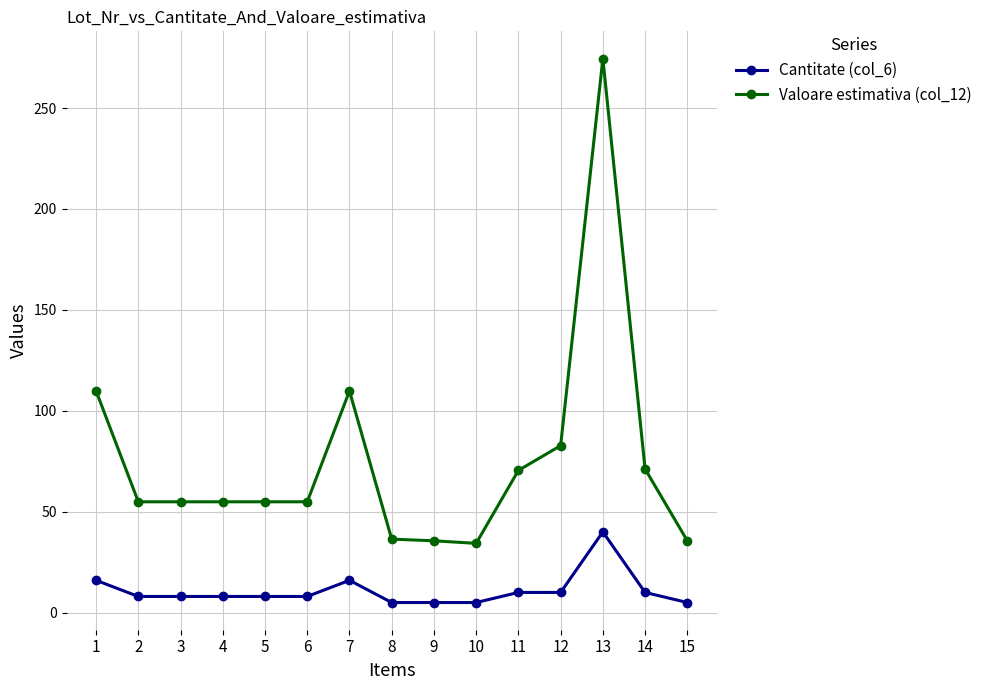

Read the Valoare estimativa (col_12) value at 15.

35.6